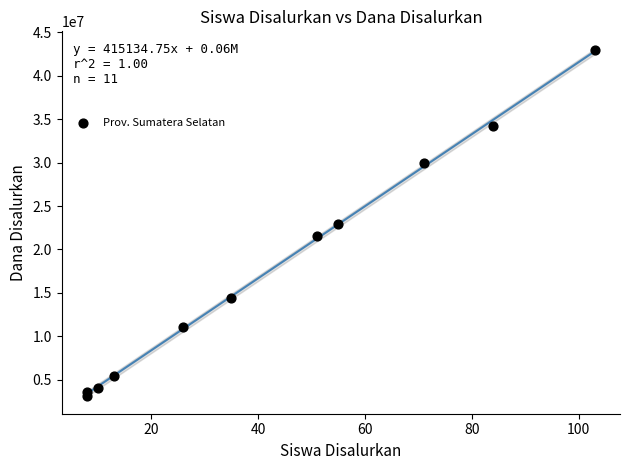

What is the average Y value?

17570455